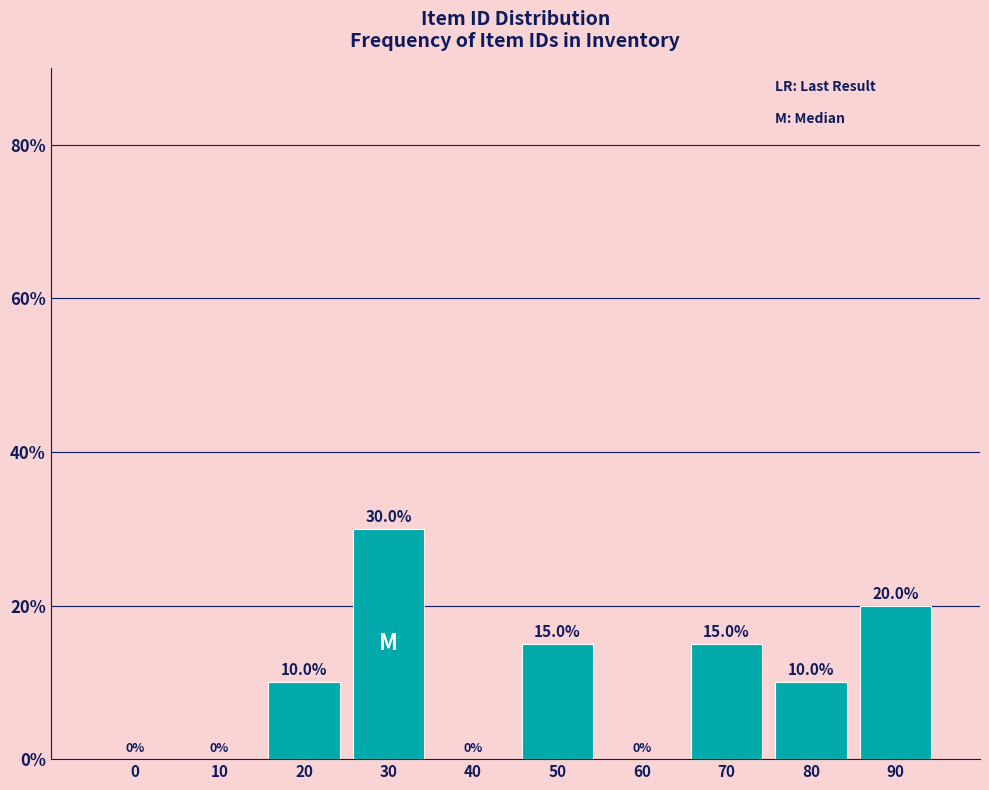

Reading right to left, transcribe all the data shown in this chart.

90=20	80=10	70=15	60=0	50=15	40=0	30=30	20=10	10=0	0=0